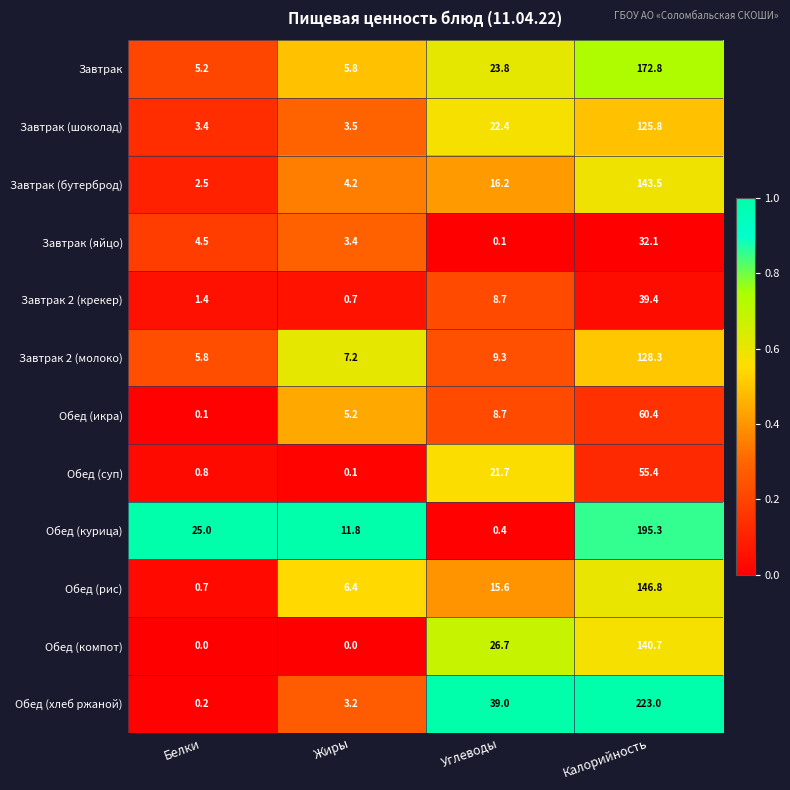

What is the spread (max minus min) of values at Жиры?

11.8